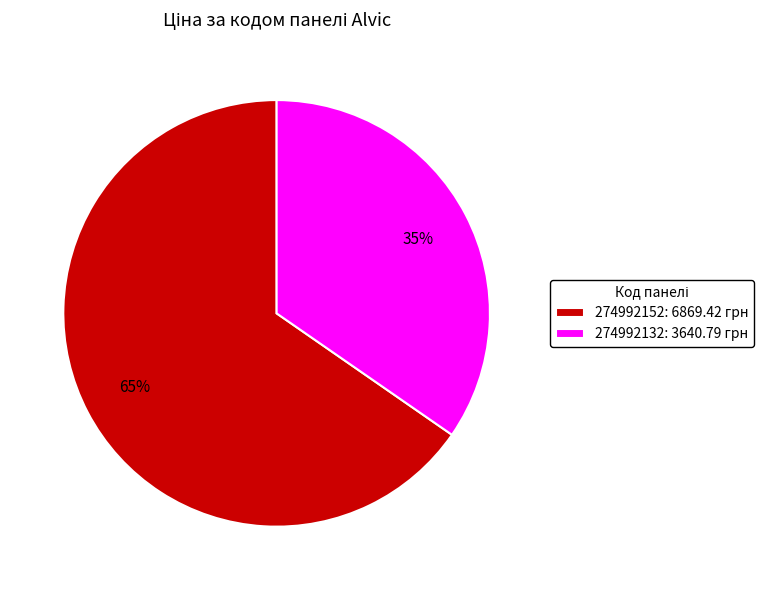

Does any single category account for the majority?

Yes